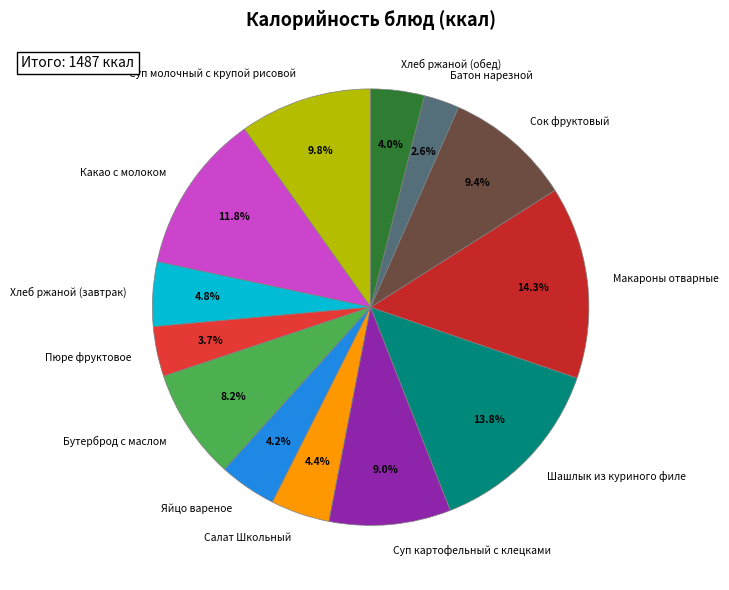

Which has a higher value, Какао с молоком or Бутерброд с маслом?

Какао с молоком